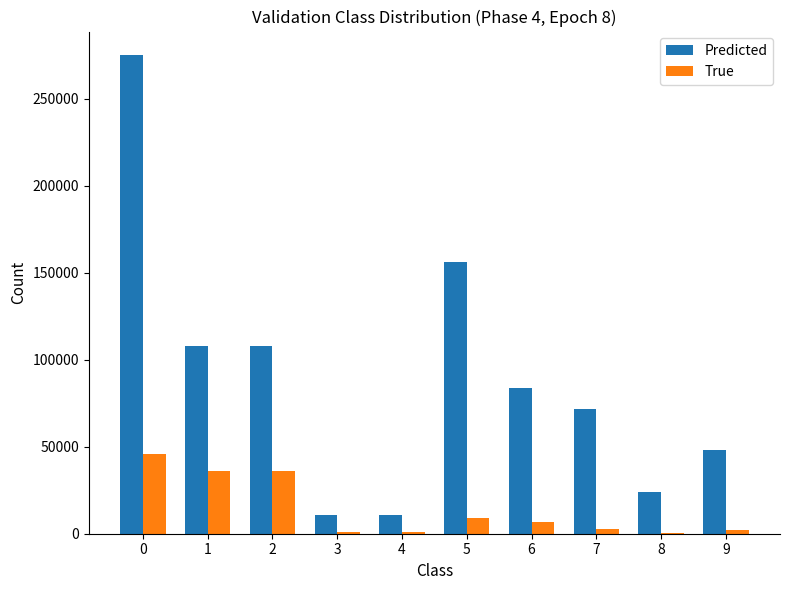

What is the total value across all series at 6?

90468.7